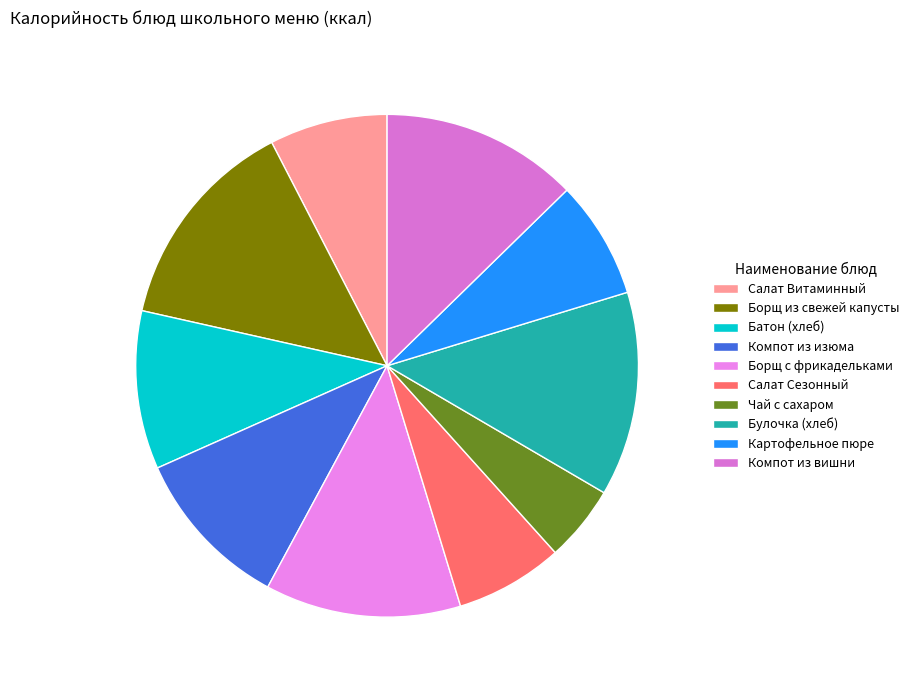

To the nearest percent, what percentage of the pie is Чай с сахаром?

5%